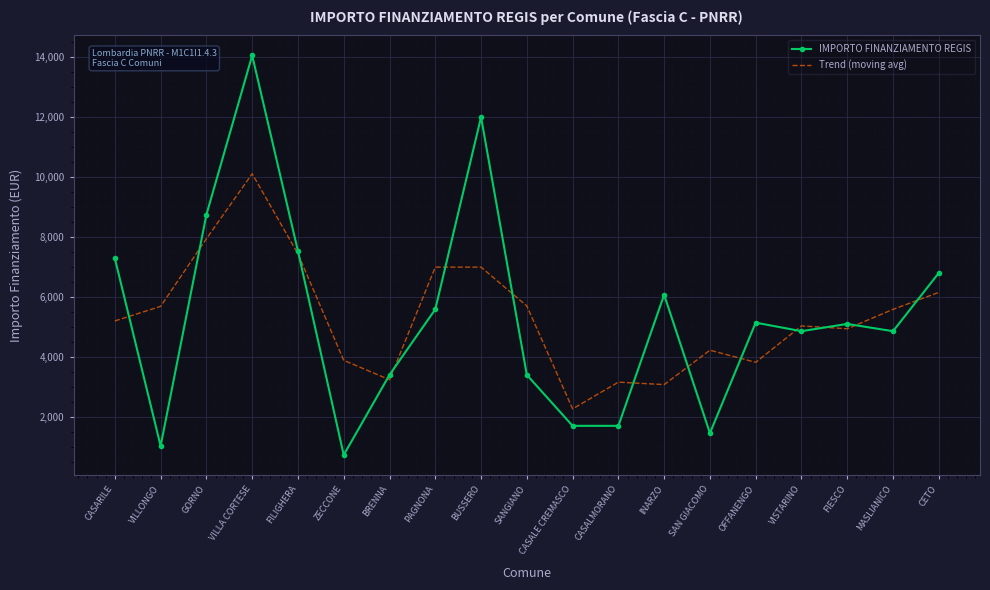

True or false: Trend (moving avg) and IMPORTO FINANZIAMENTO REGIS intersect in this chart.

True